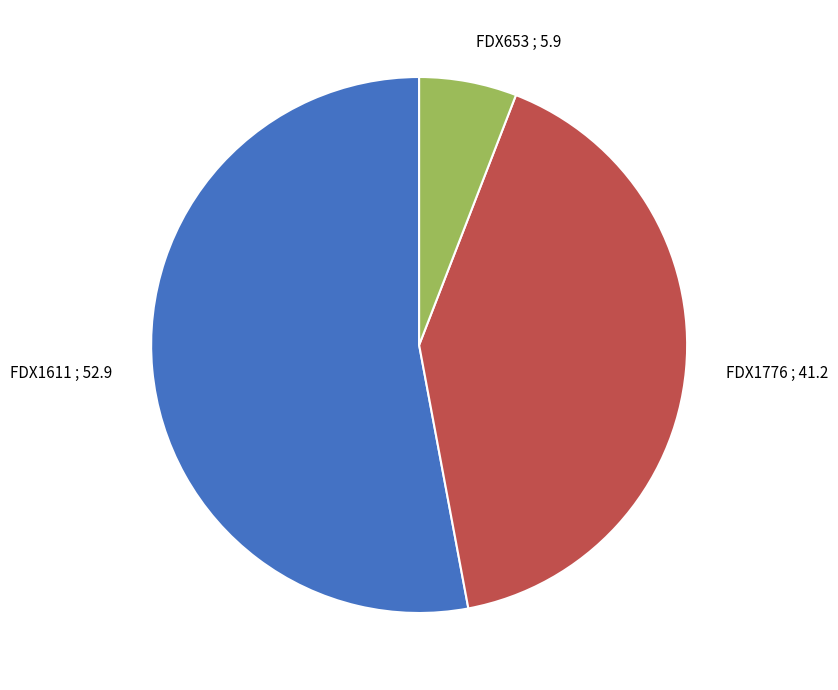

True or false: FDX1776 ; 41.2 accounts for 41% of the total.

True